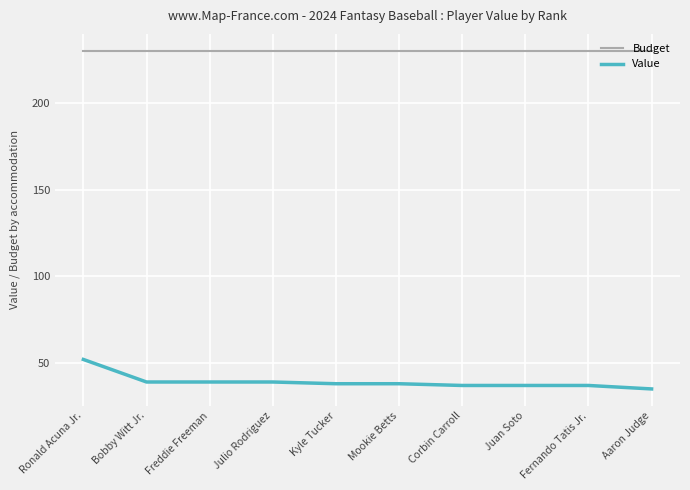

List the series in order of their overall mean, lowest first.

Value, Budget